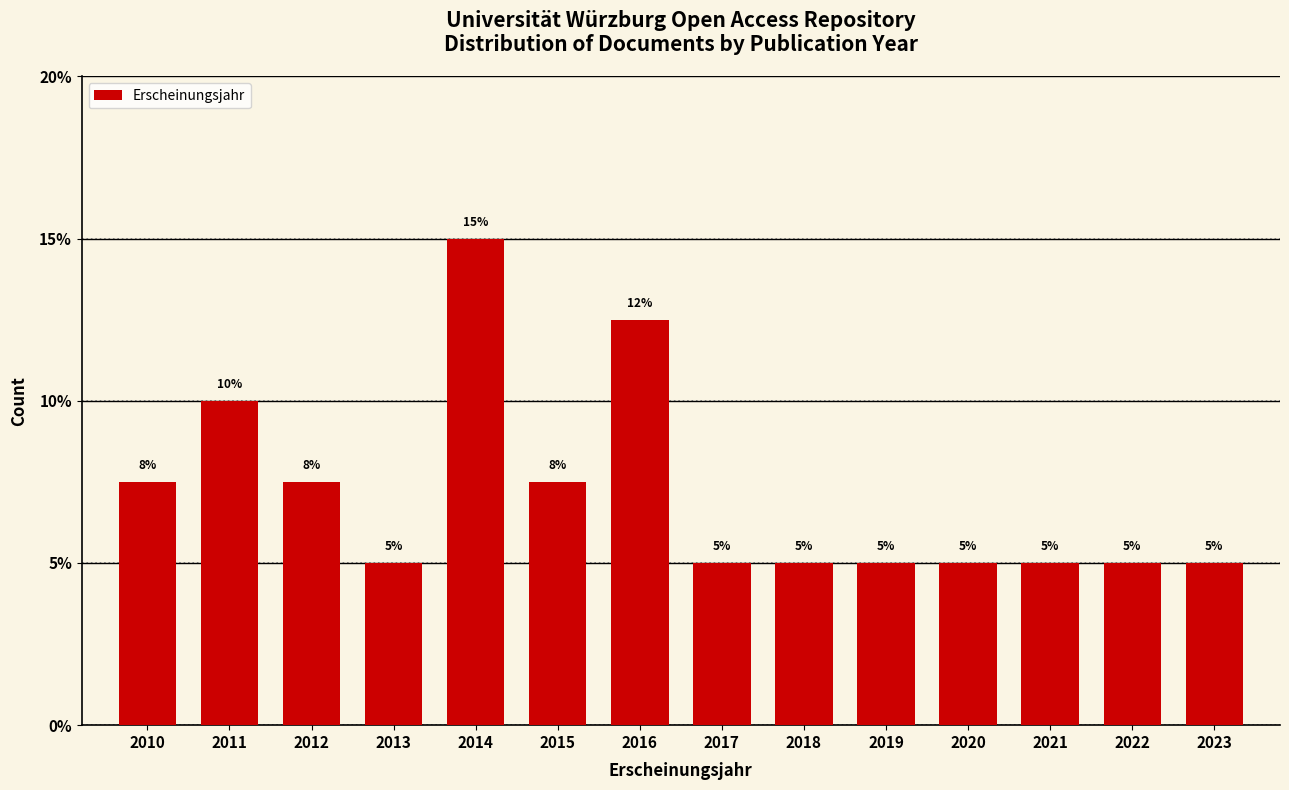

Approximately how many times larger is the value at 2013 compared to 2014?

0.3